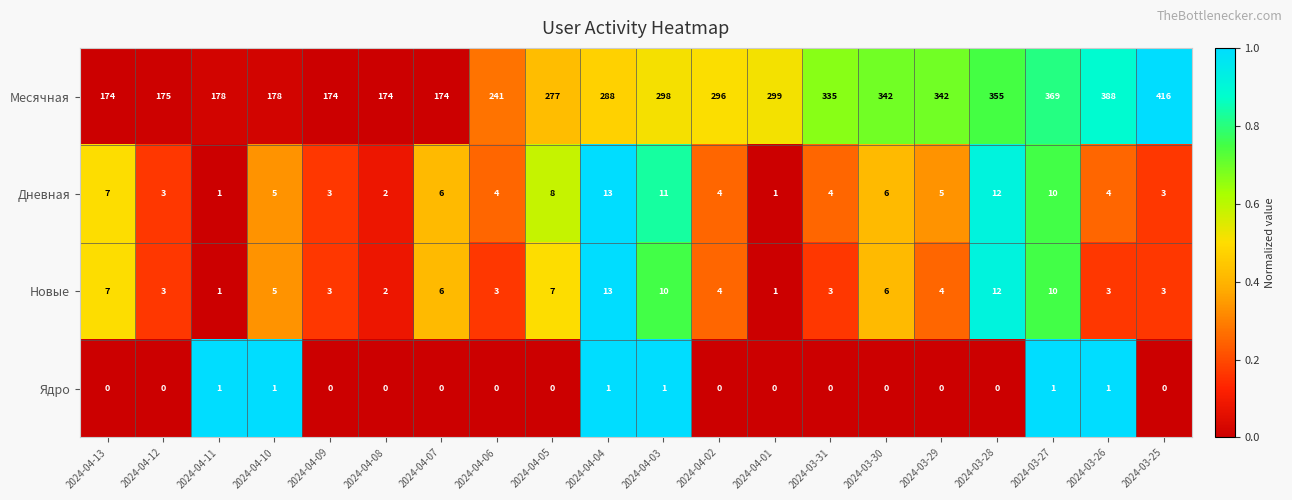

Between 2024-04-02 and 2024-03-30, which series saw the biggest shift?

Месячная